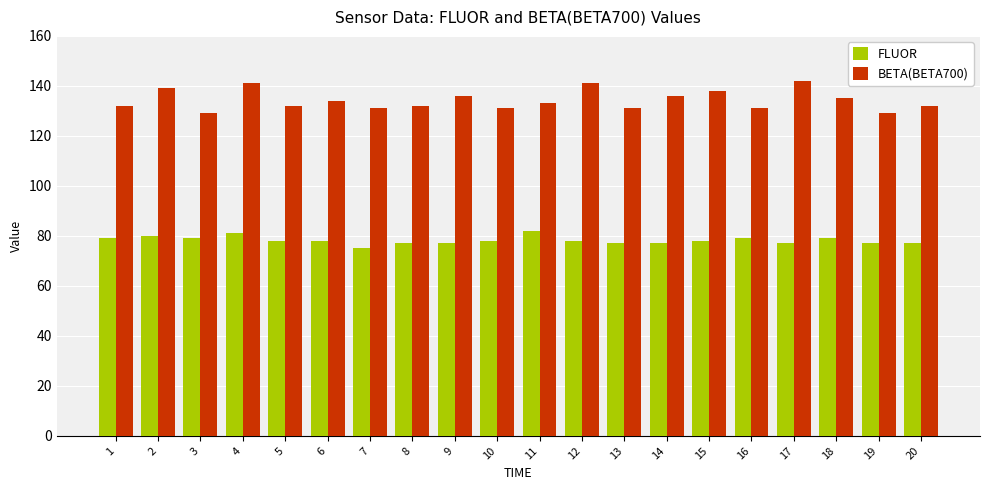

Rank the series by their average value, from lowest to highest.

FLUOR, BETA(BETA700)